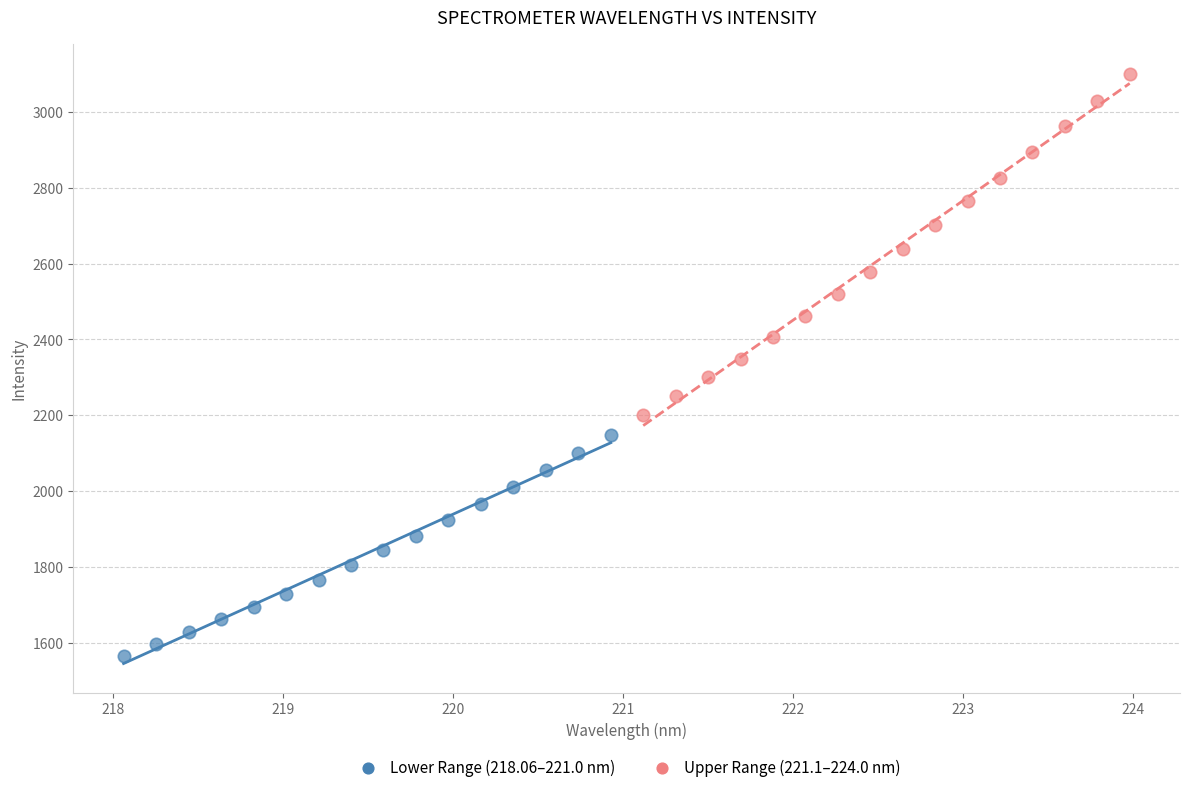

What are all the series names shown in the legend?

Lower Range (218.06–221.0 nm), Upper Range (221.1–224.0 nm)